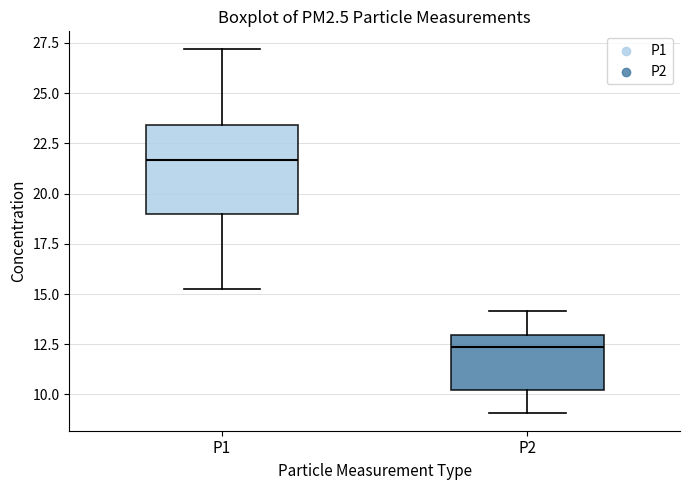

Which box is the tallest, from its lower edge to its upper edge?

P1